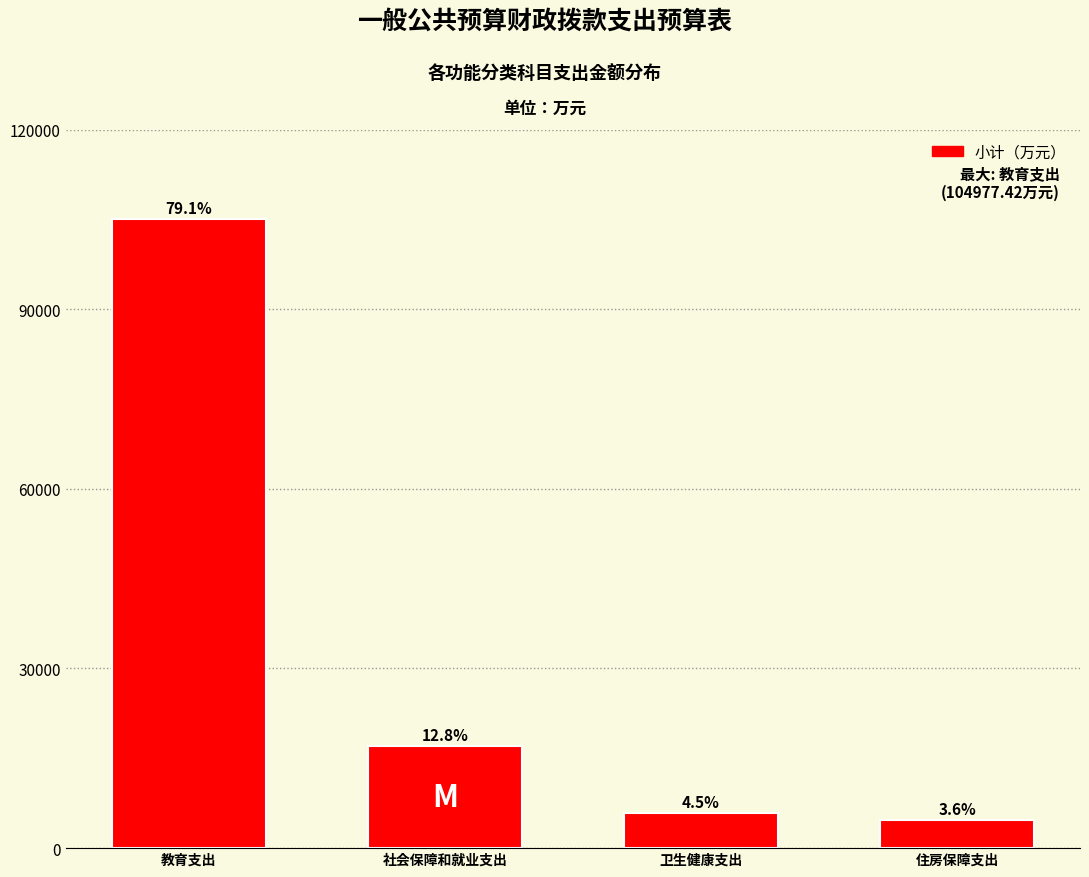

Are the bars horizontal?

No